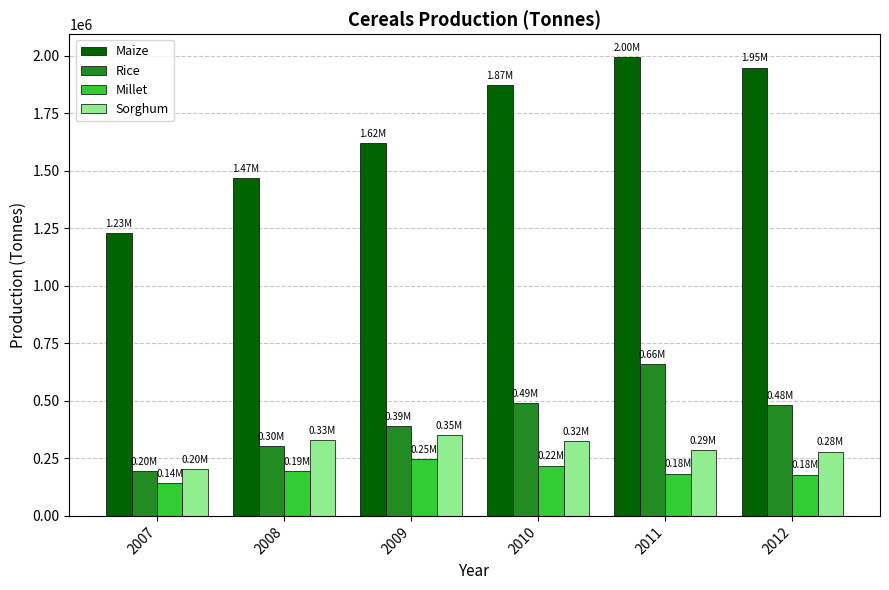

What is the difference between the highest and lowest values at 2012?

1770212.0